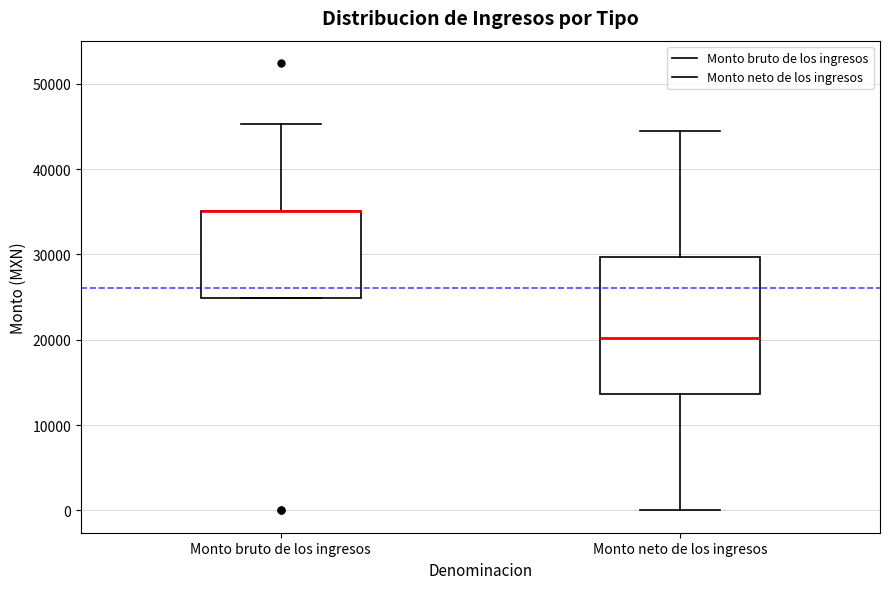

Reading left to right, read every box against the y-axis: the position of its median line, the range the box covers, and the ends of its whiskers. The values are not printed on the chart, so give them approximately, as read against the axis.

Monto bruto de los ingresos: median 35000 (drawn on the box's upper edge), box 25000 to 35000, whiskers 25000 to 45000
Monto neto de los ingresos: median 20000, box 14000 to 30000, whiskers 0 to 44000